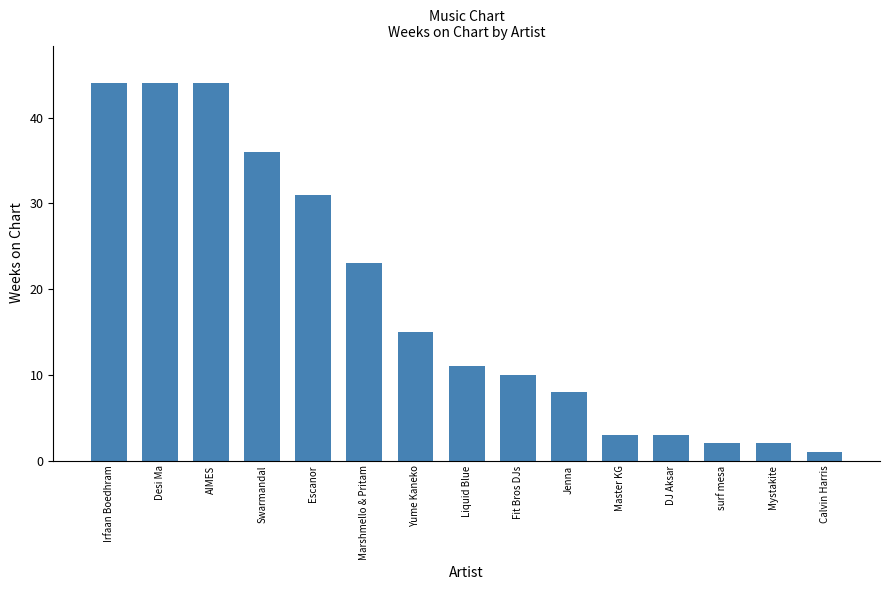

True or false: the data shows 44 at Desi Ma.

True